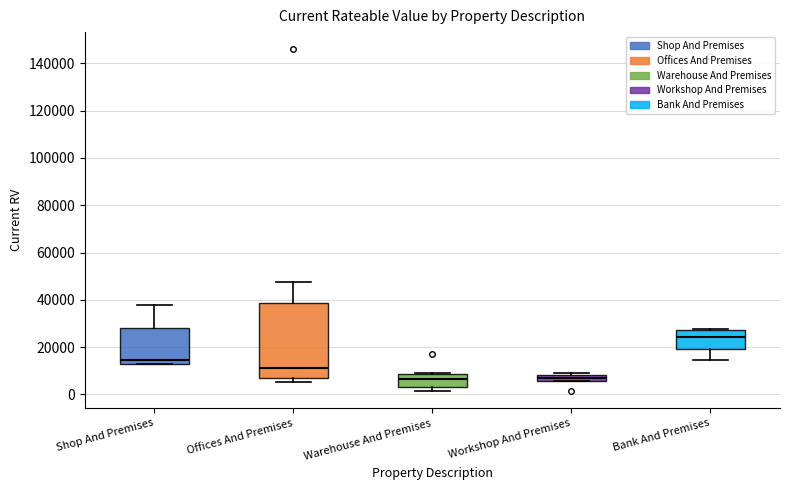

Where is the upper edge of the box for Offices And Premises on the y-axis? The values are not printed on the chart, so give them approximately, as read against the axis.

38000